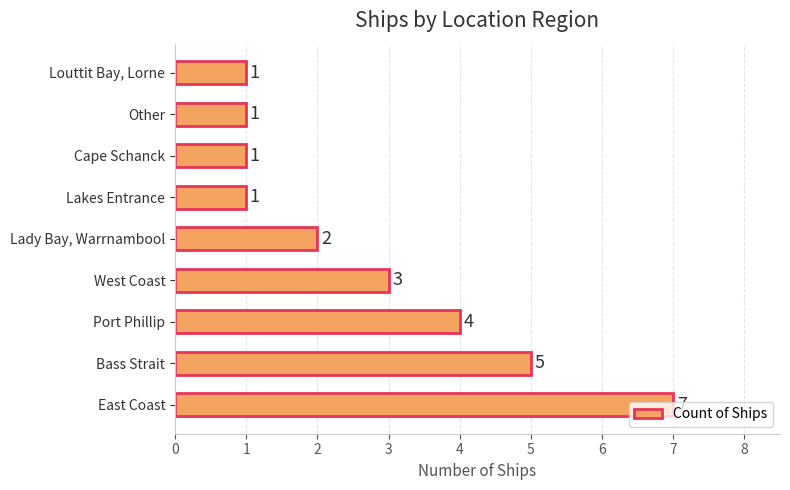

Between Lady Bay, Warrnambool and Bass Strait, which is larger?

Bass Strait